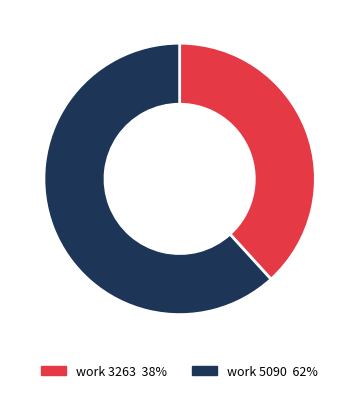

Which slice represents more than half of the pie?

work 5090 62%